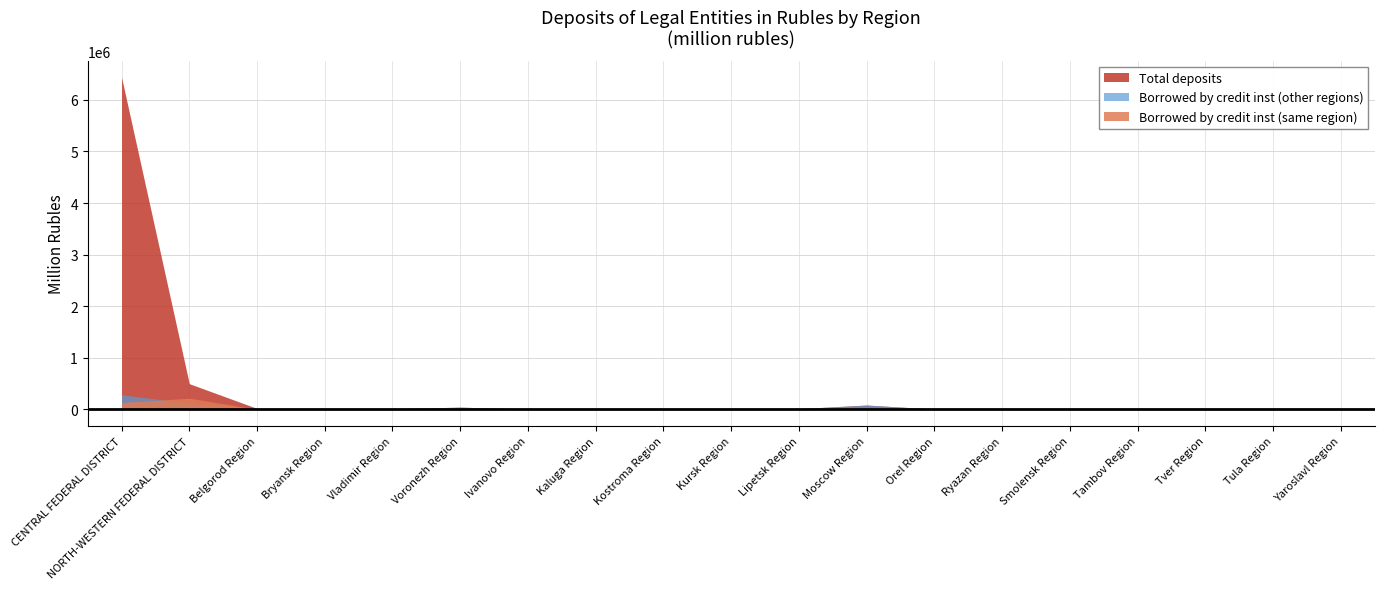

Does the chart have visible grid lines?

Yes